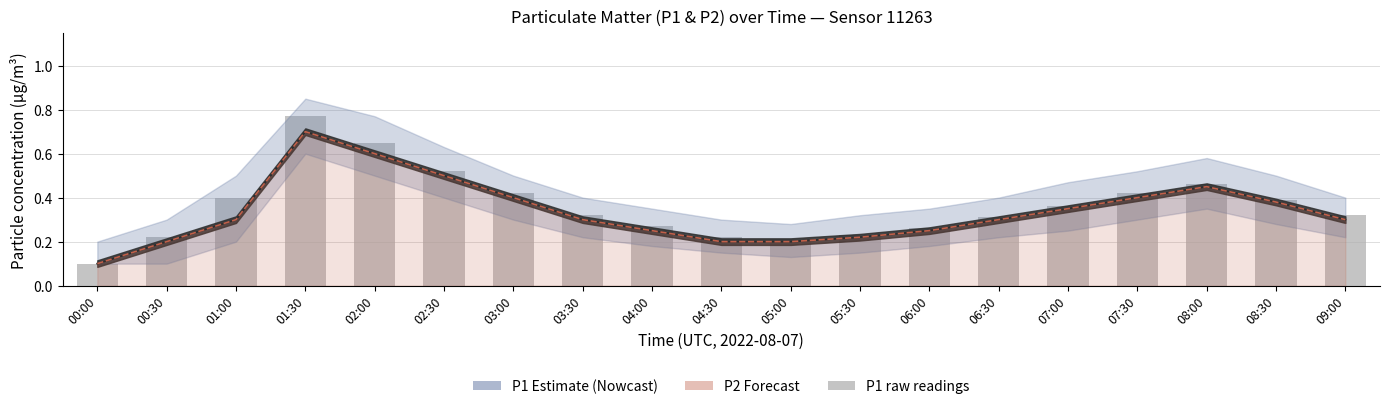

What is the average value?

0.4